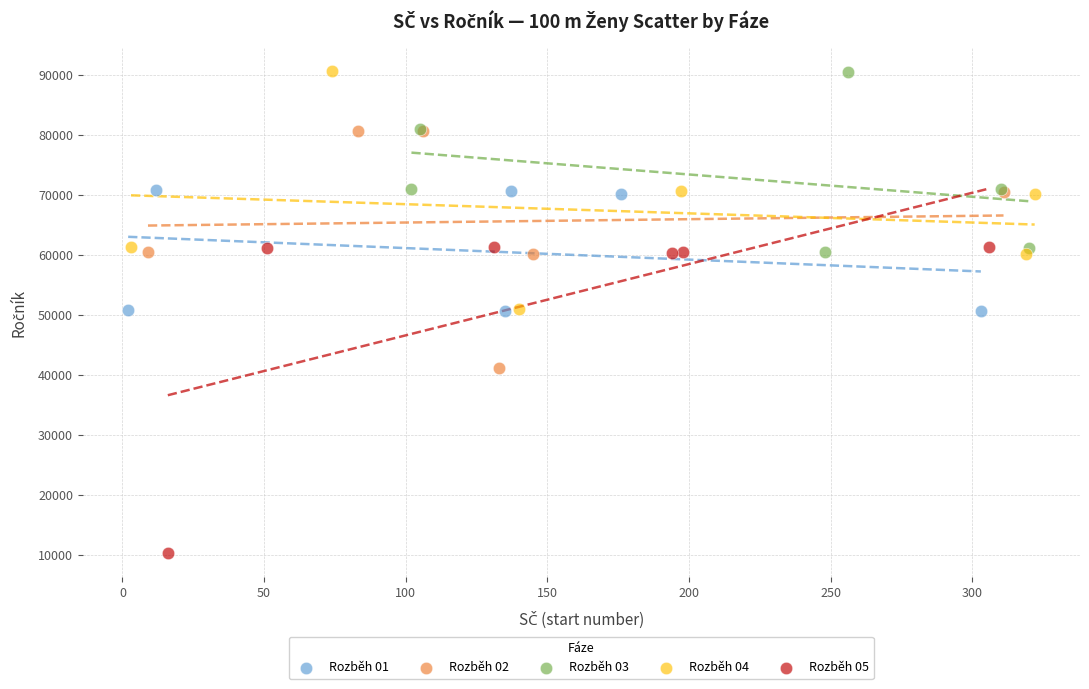

What are all the series names shown in the legend?

Rozběh 01, Rozběh 02, Rozběh 03, Rozběh 04, Rozběh 05